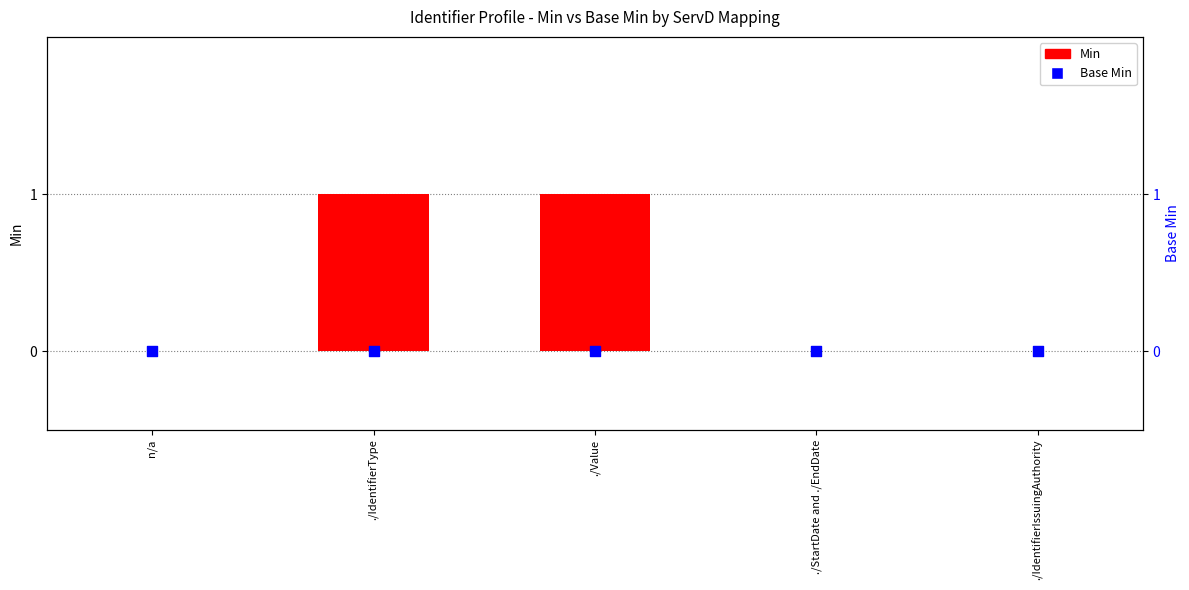

At which category is the sum across all series the highest?

./IdentifierType